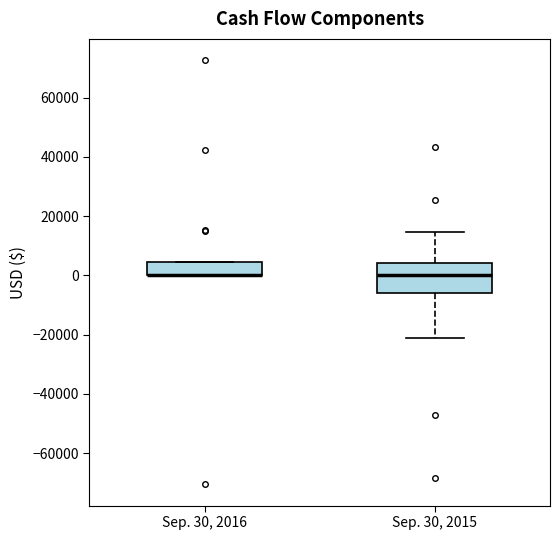

Reading left to right, transcribe this box plot: for each box, give where its median line is, the range the box spans, and where its two whiskers end, as read against the y-axis. The values are not printed on the chart, so give them approximately, as read against the axis.

Sep. 30, 2016: median 0 (drawn on the box's lower edge), box 0 to 4000, whiskers 0 to 4000
Sep. 30, 2015: median 0, box -6000 to 4000, whiskers -22000 to 14000